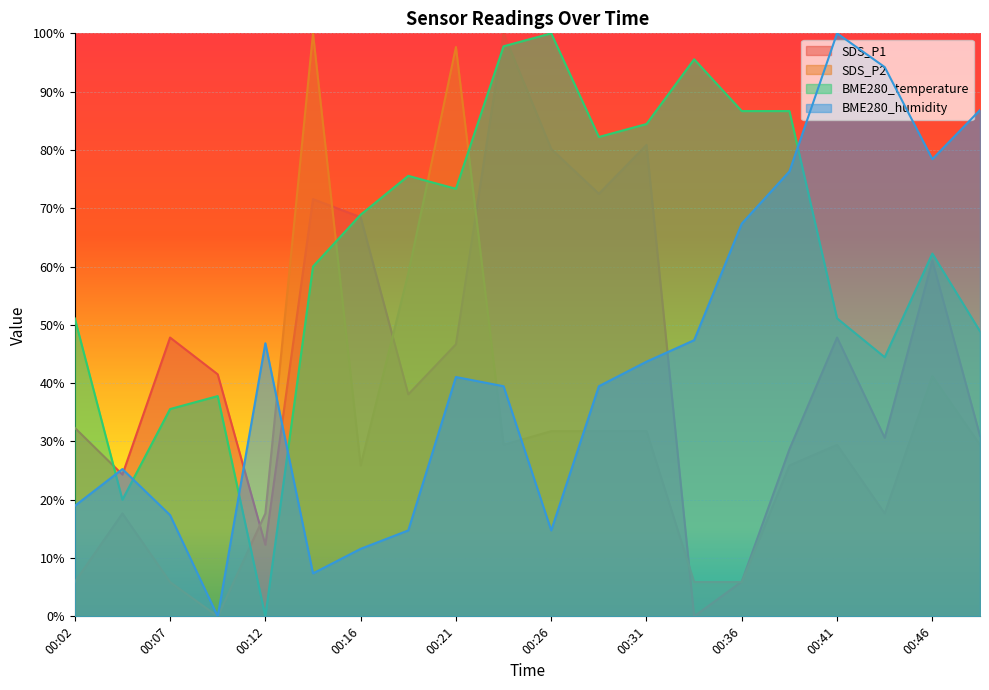

Rank the categories by SDS_P2 value from highest to lowest.

00:14, 00:21, 00:19, 00:46, 00:26, 00:29, 00:31, 00:24, 00:41, 00:48, 00:16, 00:39, 00:04, 00:12, 00:43, 00:02, 00:07, 00:34, 00:36, 00:09